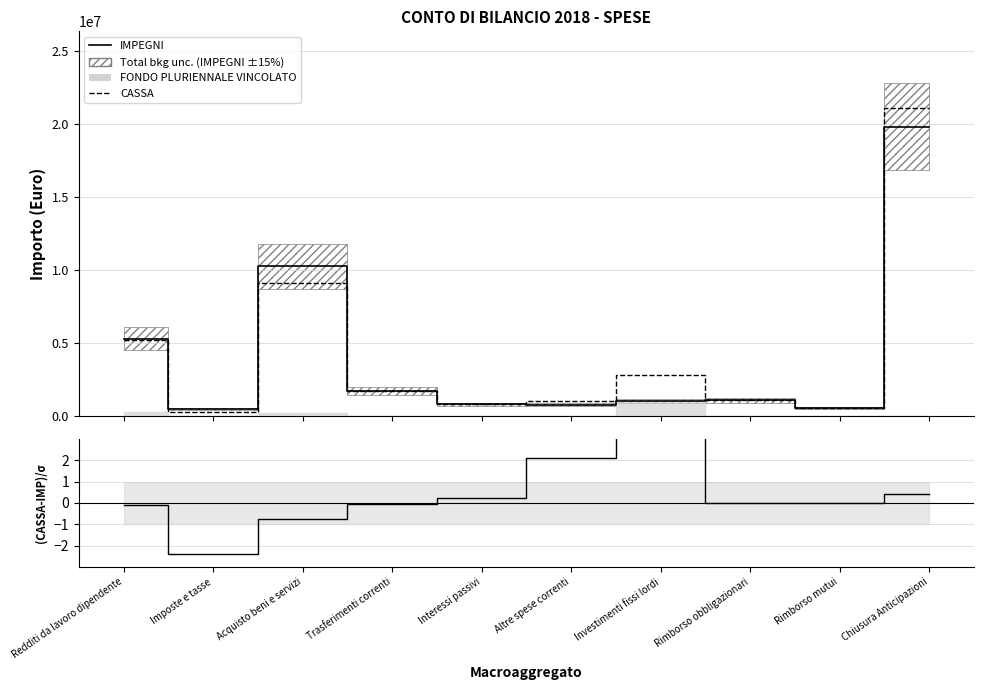

Reading right to left, extract all data points from this chart.

IMPEGNI (line): 19831172.5	546324.3	1069512.9	1015346.2	756934.6	786999.1	1692169.9	10266597.8	459198.6	5284089.2
CASSA: 21091772.5	546324.3	1069512.9	2770979.3	995947.8	815562.8	1685005.9	9124023.2	295244.4	5193630.2
(CASSA-IMPEGNI)/σ: 0.4	0.0	0.0	11.5	2.1	0.2	-0.0	-0.7	-2.4	-0.1